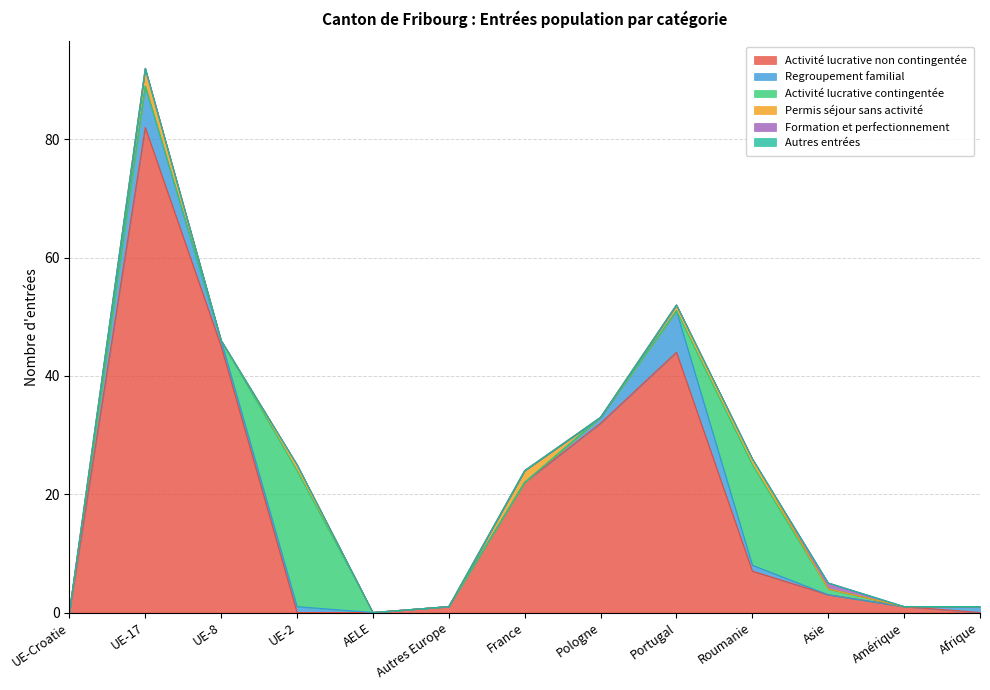

What is the sum of all Activité lucrative non contingentée values?

237